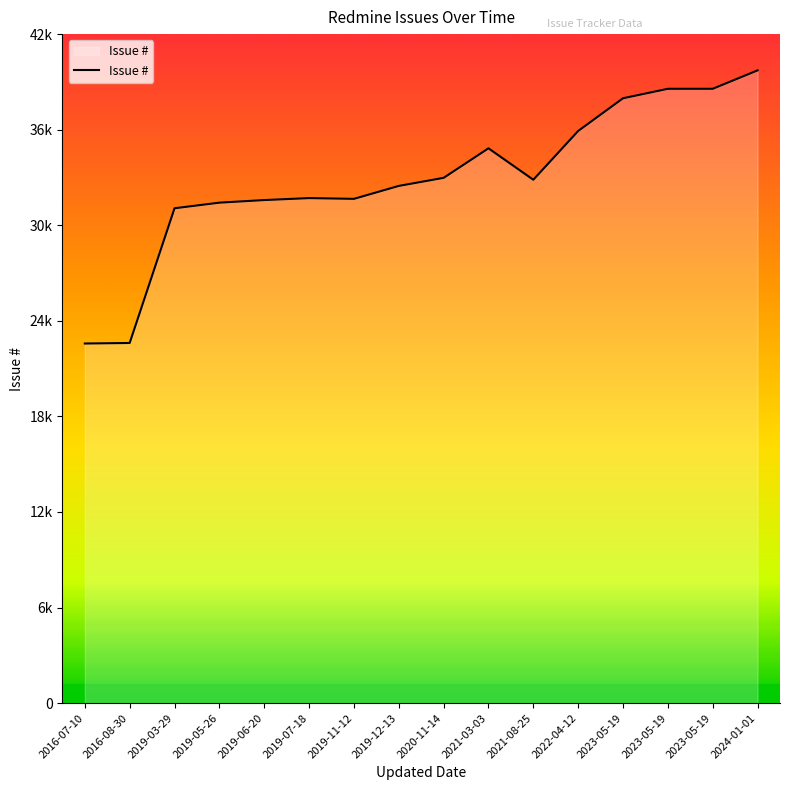

How many interior local peaks (higher than both neighbors) does the data have?

2